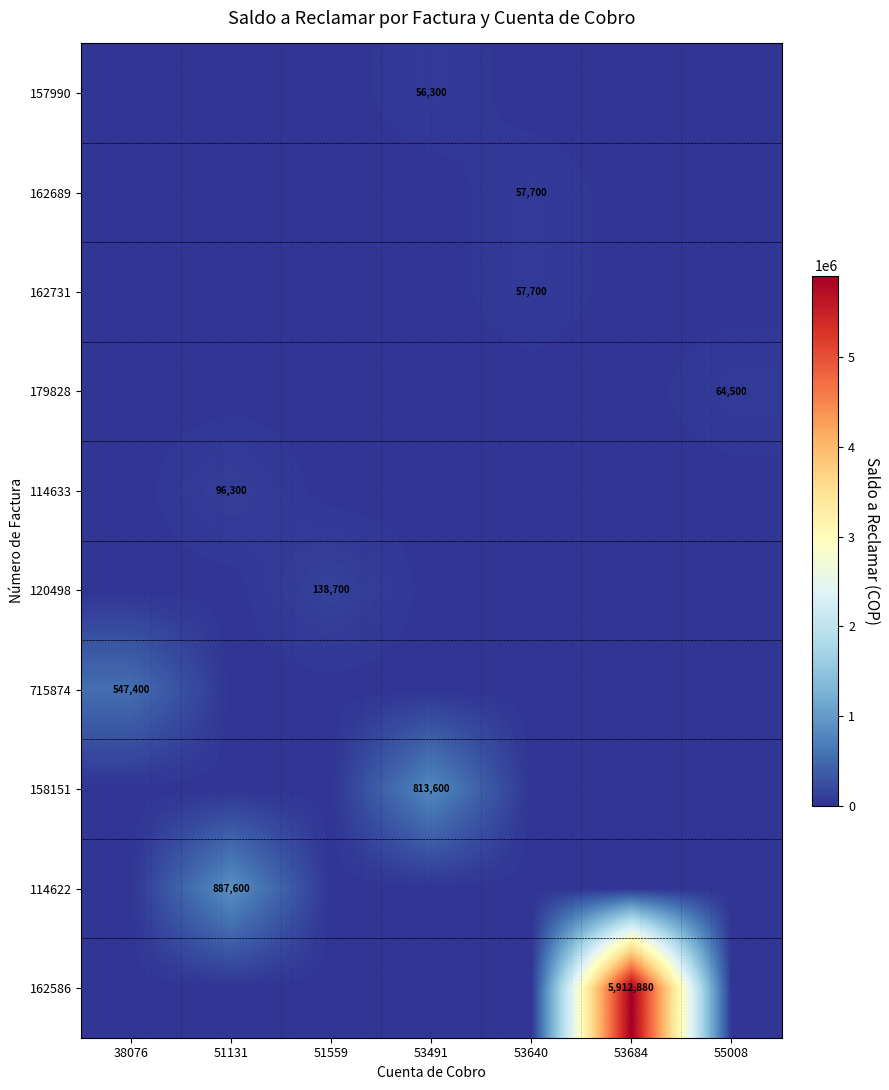

Is it true that 114622 equals 887600 at 51131?

True